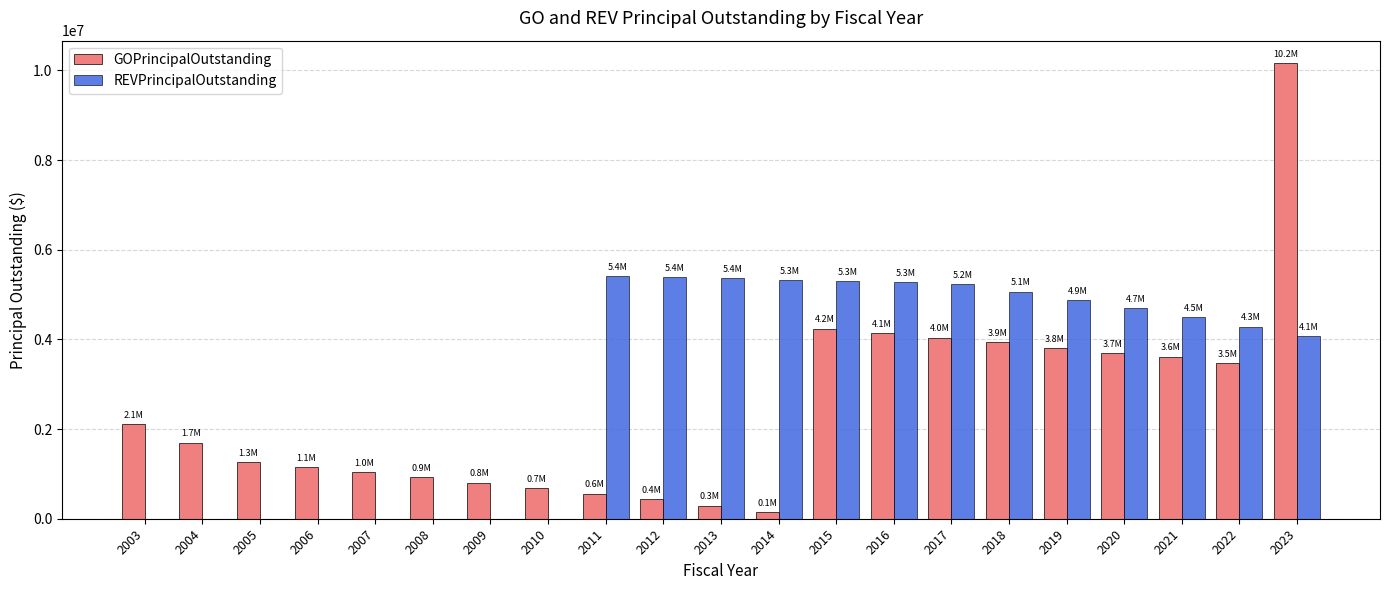

How many groups of bars are there?

21